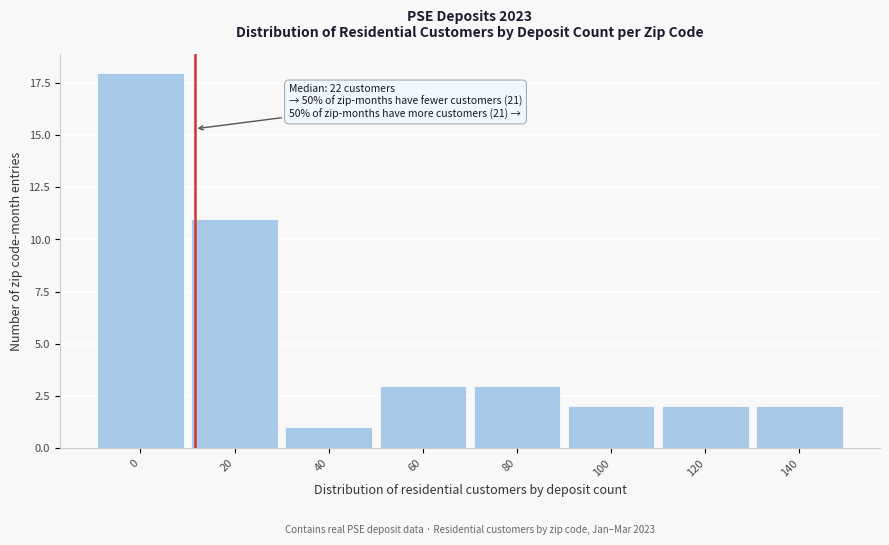

Reading right to left, extract all data points from this chart.

2	2	2	3	3	1	11	18